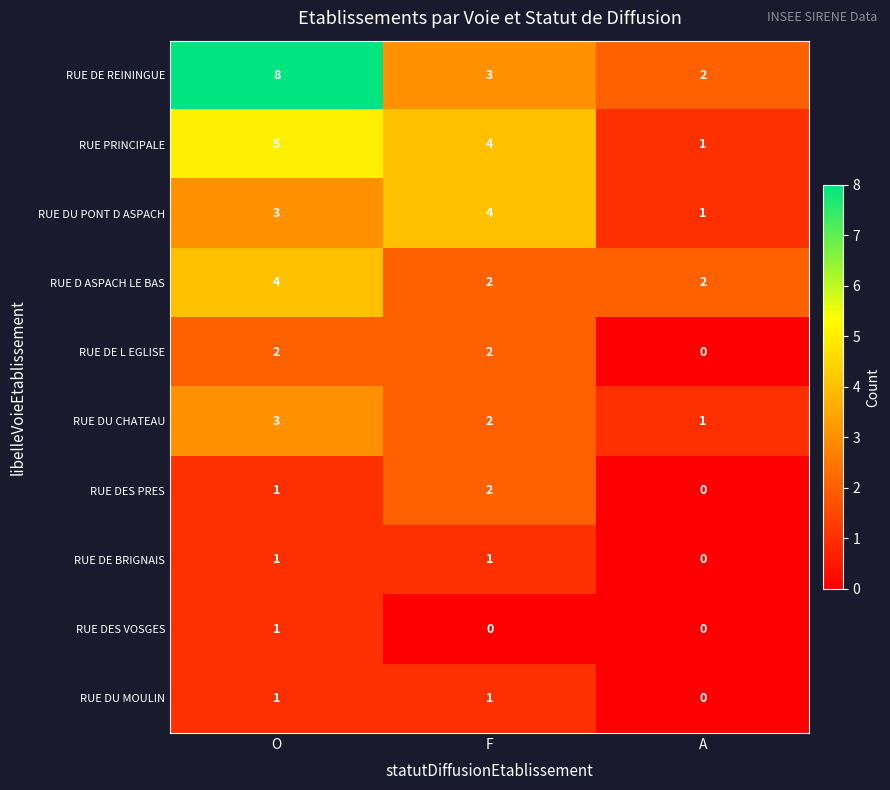

How many RUE PRINCIPALE values are between 1 and 5?

3